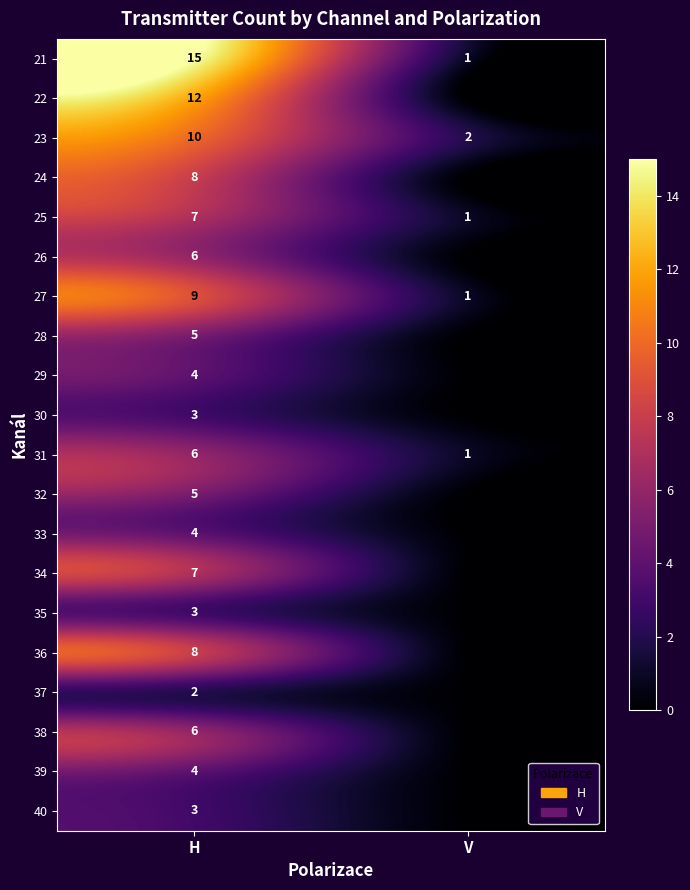

True or false: 27 has a value of 9 at H.

True